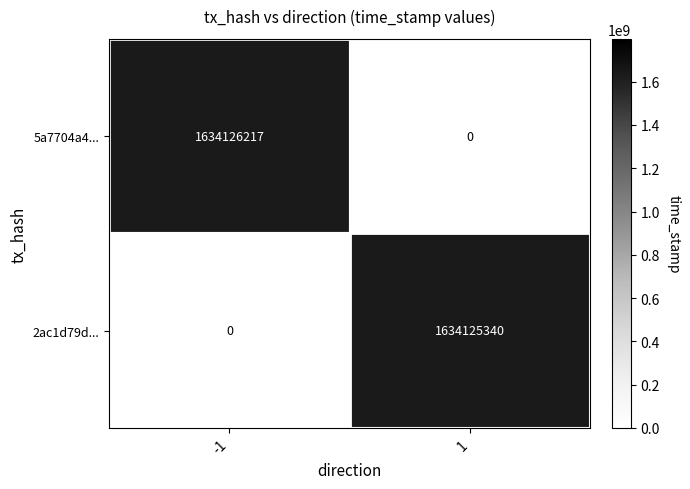

List the series in order of their peak value, lowest first.

2ac1d79d76cd0d277e4548a7038d8c666129e6e, 5a7704a487bd8b688fa5a4f56b450b64e71e1cd